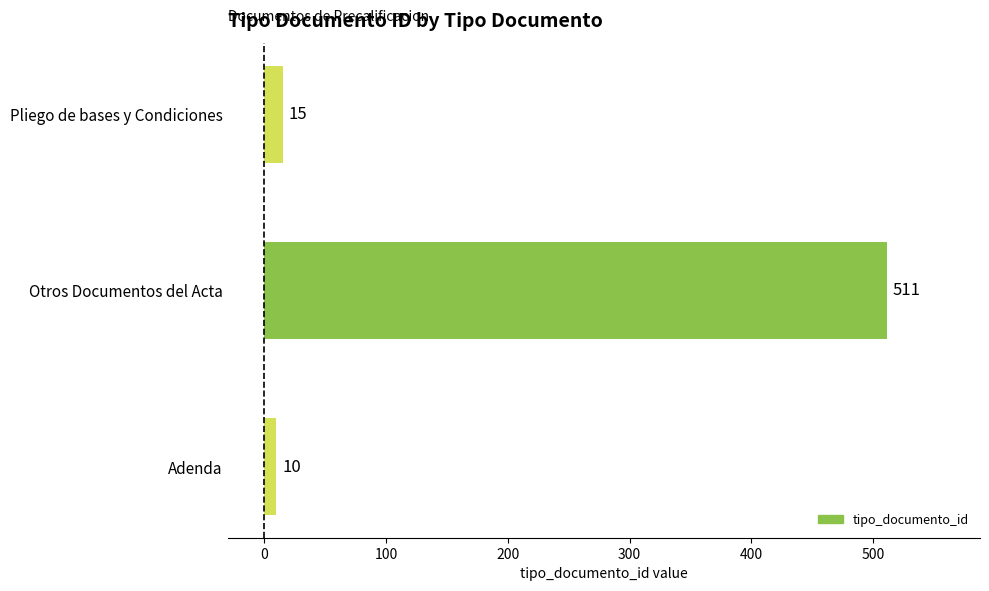

What is the greatest value displayed?

511